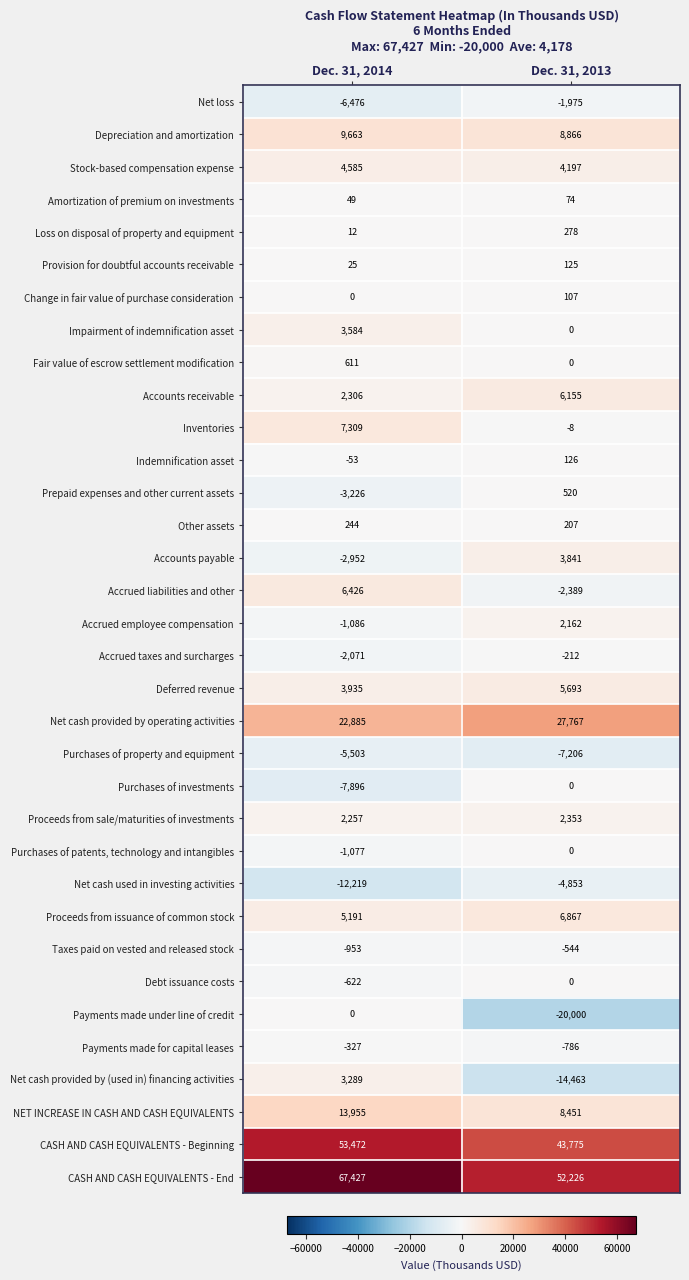

What is the greatest value displayed?

67427